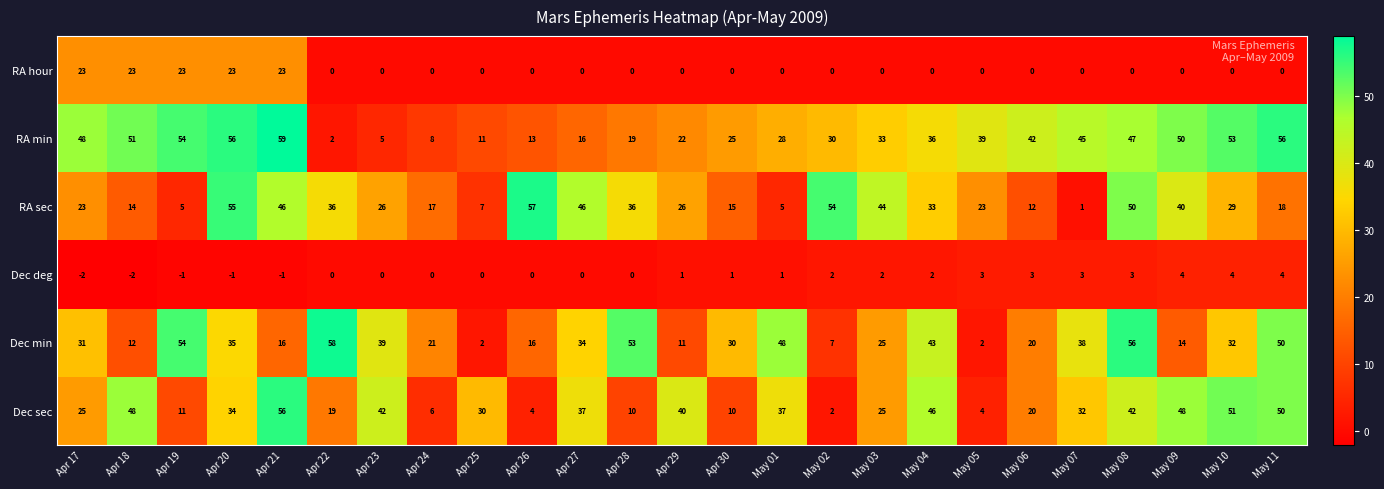

The Dec min series shows 39 at Apr 23. True or false?

True